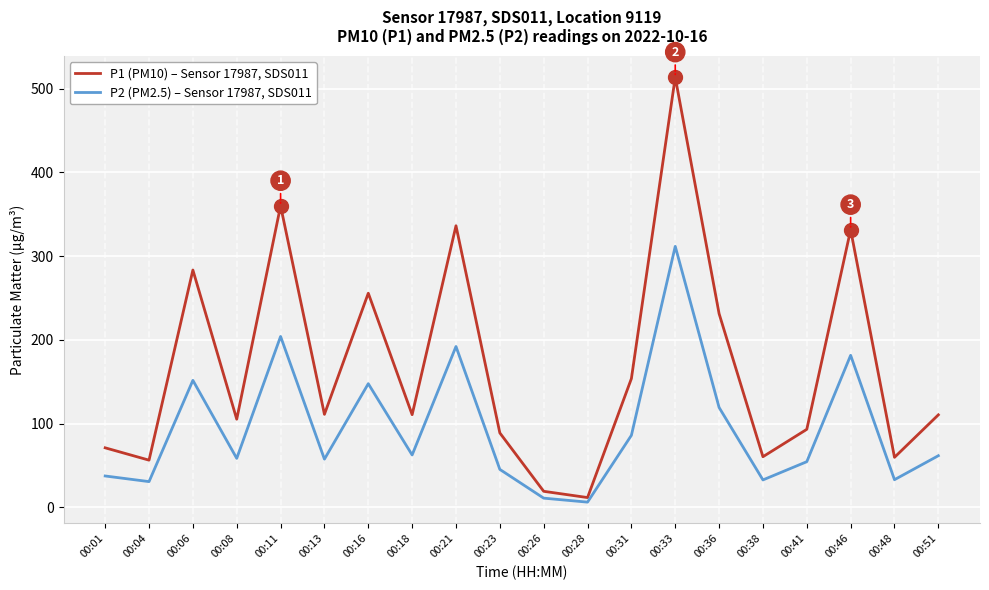

What is the maximum value shown in the chart?

513.7